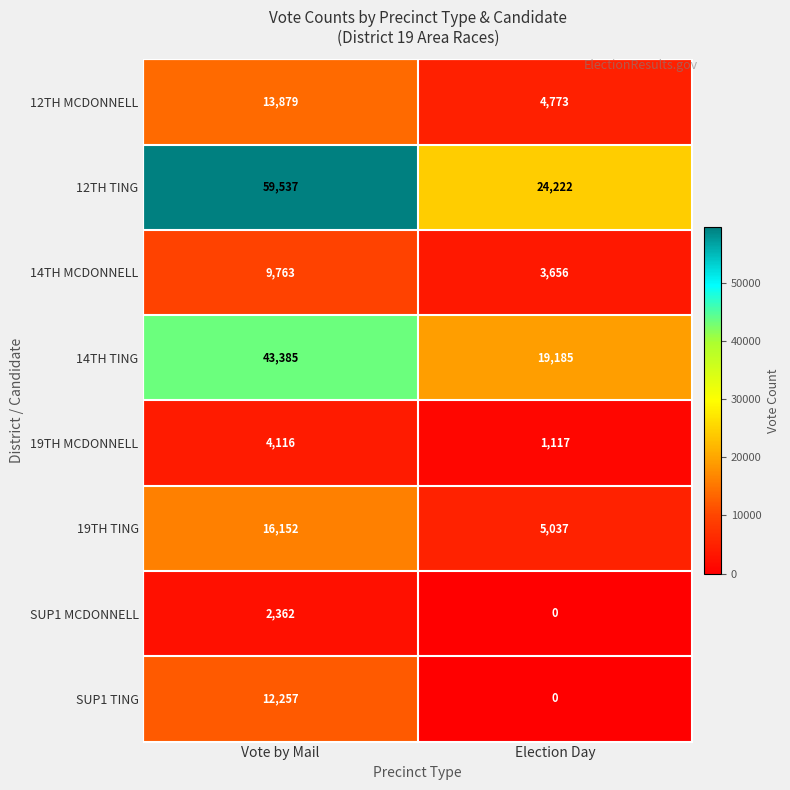

At how many categories does at least one series exceed 16928?

2